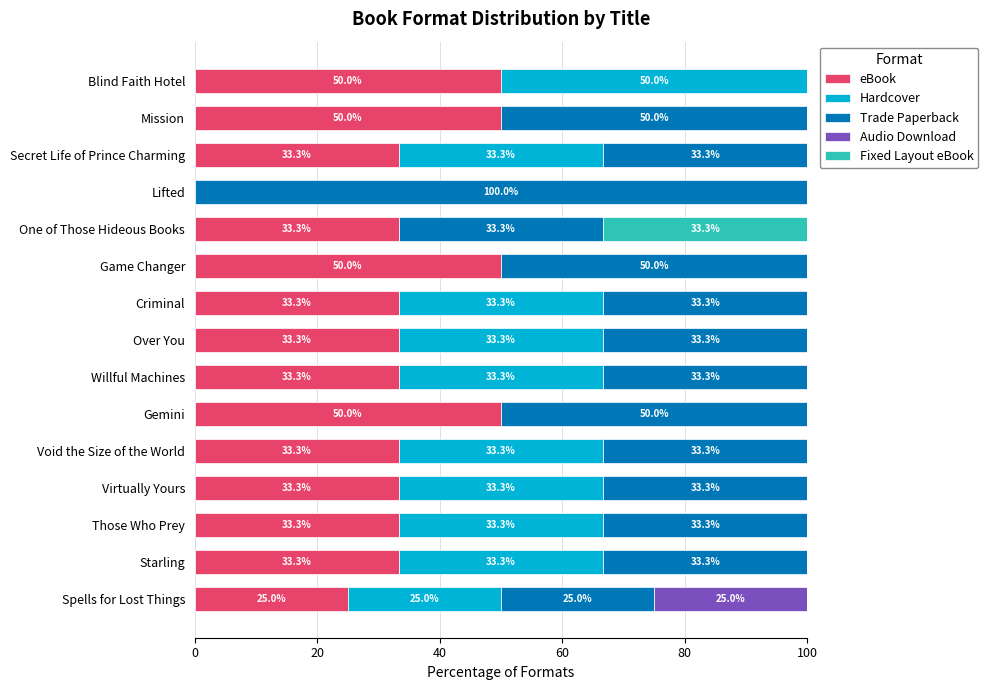

The eBook series shows 0.0 at Lifted. True or false?

True